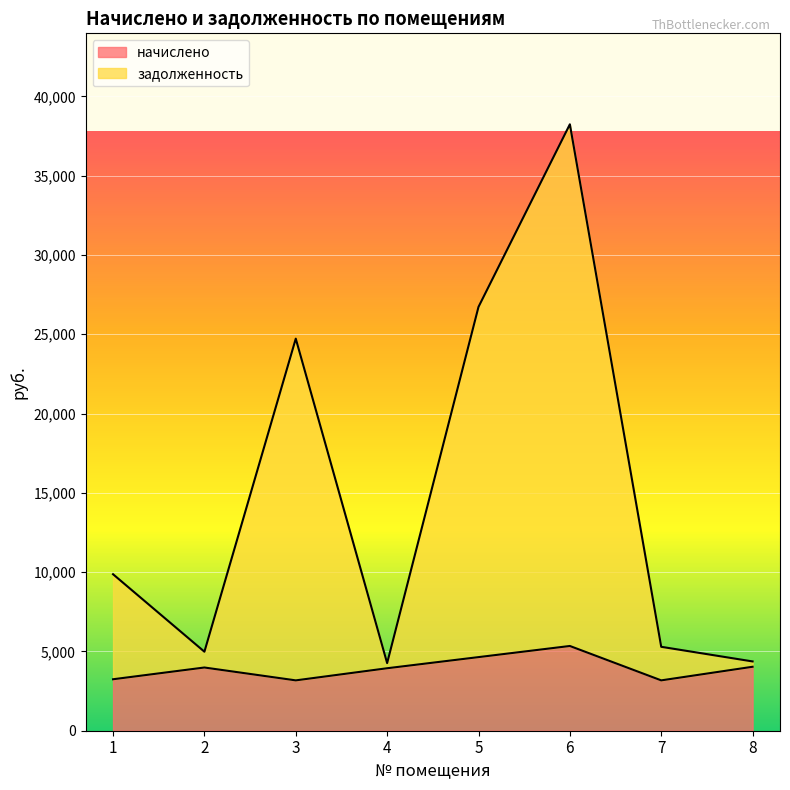

How many lines are shown in the chart?

2